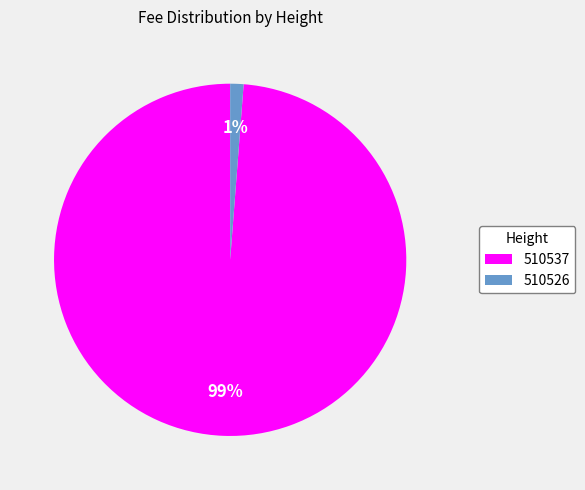

Rank the categories by value from highest to lowest.

510537, 510526